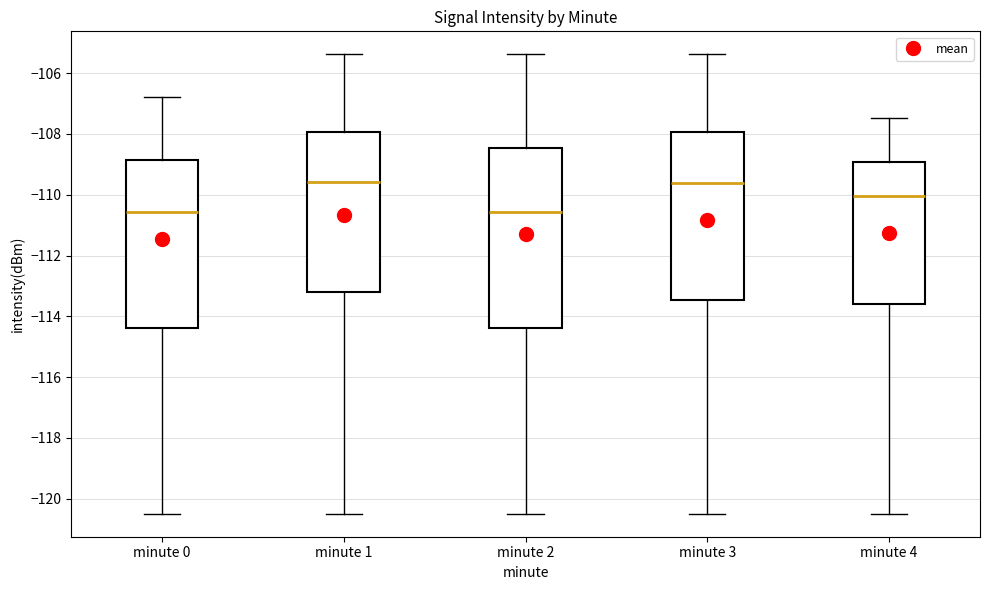

Reading left to right, transcribe this box plot: for each box, give where its median line is, the range the box spans, and where its two whiskers end, as read against the y-axis. The values are not printed on the chart, so give them approximately, as read against the axis.

minute 0: median -110.6, box -114.4 to -108.8, whiskers -120.4 to -106.8
minute 1: median -109.6, box -113.2 to -108.0, whiskers -120.4 to -105.4
minute 2: median -110.6, box -114.4 to -108.4, whiskers -120.4 to -105.4
minute 3: median -109.6, box -113.4 to -108.0, whiskers -120.4 to -105.4
minute 4: median -110.0, box -113.6 to -109.0, whiskers -120.4 to -107.4